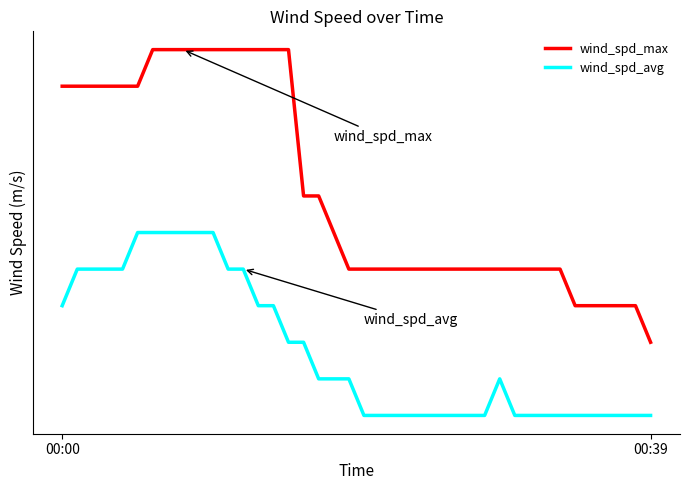

What is the difference between the second highest and second lowest values in the wind_spd_avg series?

0.5